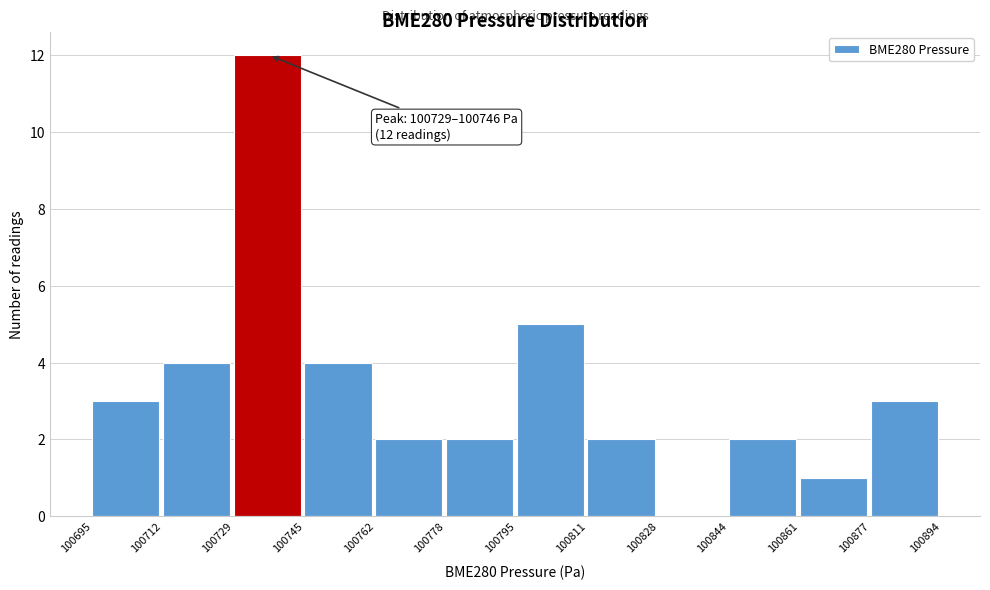

Over which range of the x-axis is the bar tallest?

100729 to 100745